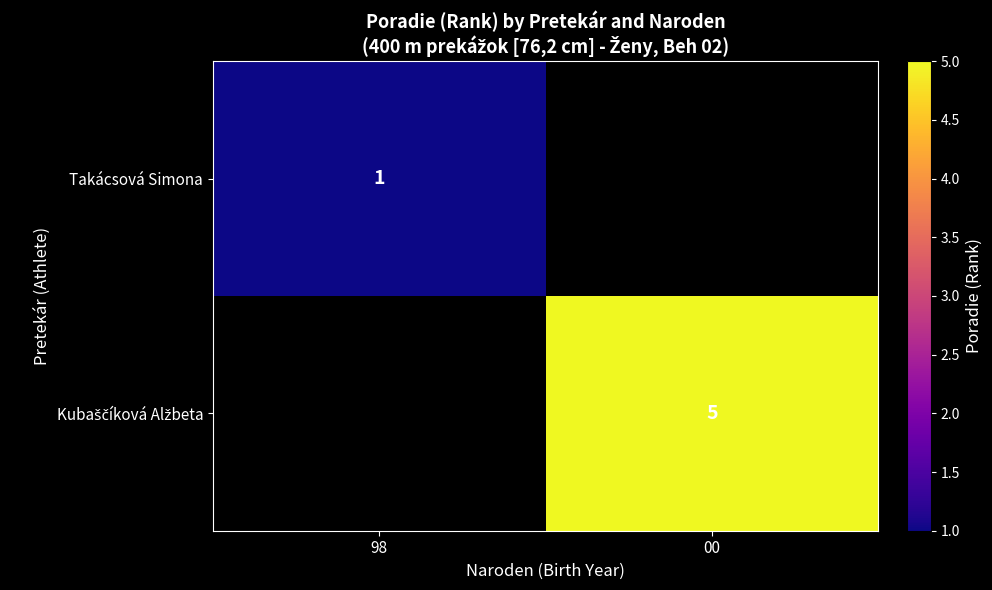

Which has a higher value, 00 or 98?

98